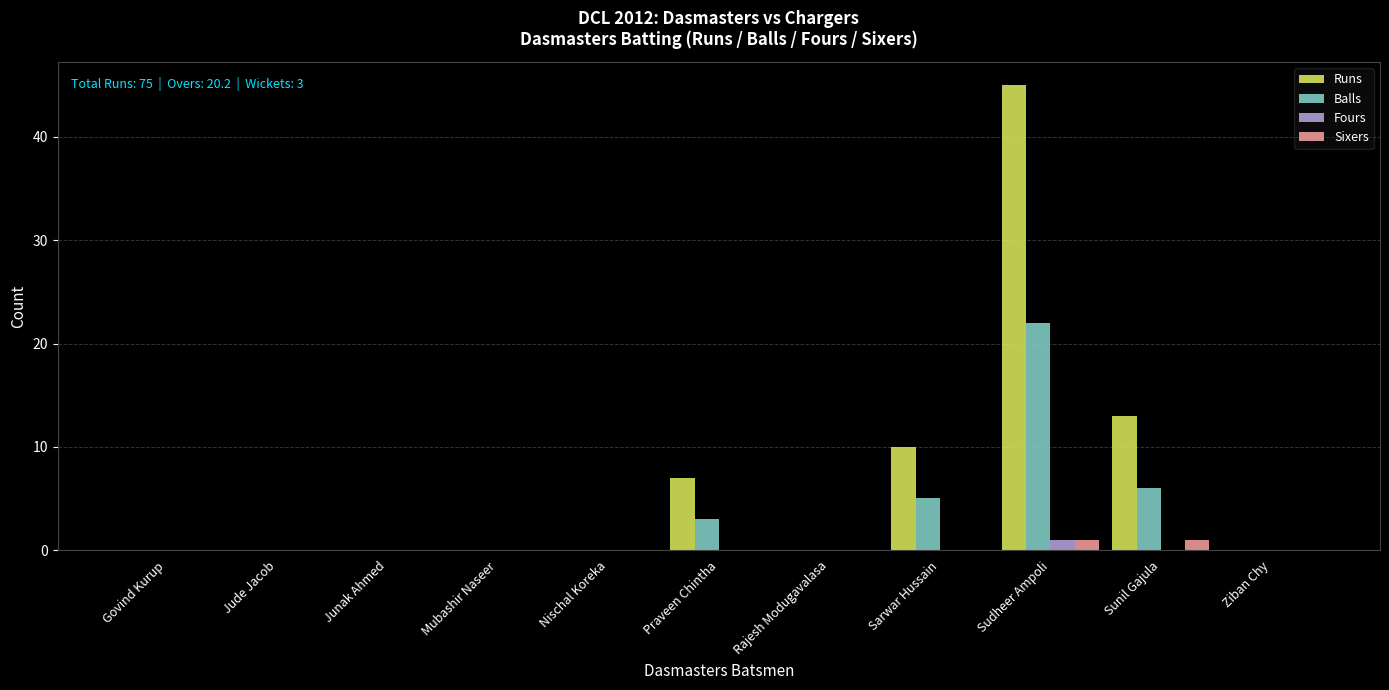

Reading left to right, transcribe all the data shown in this chart.

Runs: Govind Kurup=0	Jude Jacob=0	Junak Ahmed=0	Mubashir Naseer=0	Nischal Koreka=0	Praveen Chintha=7	Rajesh Modugavalasa=0	Sarwar Hussain=10	Sudheer Ampoli=45	Sunil Gajula=13	Ziban Chy=0
Balls: Govind Kurup=0	Jude Jacob=0	Junak Ahmed=0	Mubashir Naseer=0	Nischal Koreka=0	Praveen Chintha=3	Rajesh Modugavalasa=0	Sarwar Hussain=5	Sudheer Ampoli=22	Sunil Gajula=6	Ziban Chy=0
Fours: Govind Kurup=0	Jude Jacob=0	Junak Ahmed=0	Mubashir Naseer=0	Nischal Koreka=0	Praveen Chintha=0	Rajesh Modugavalasa=0	Sarwar Hussain=0	Sudheer Ampoli=1	Sunil Gajula=0	Ziban Chy=0
Sixers: Govind Kurup=0	Jude Jacob=0	Junak Ahmed=0	Mubashir Naseer=0	Nischal Koreka=0	Praveen Chintha=0	Rajesh Modugavalasa=0	Sarwar Hussain=0	Sudheer Ampoli=1	Sunil Gajula=1	Ziban Chy=0